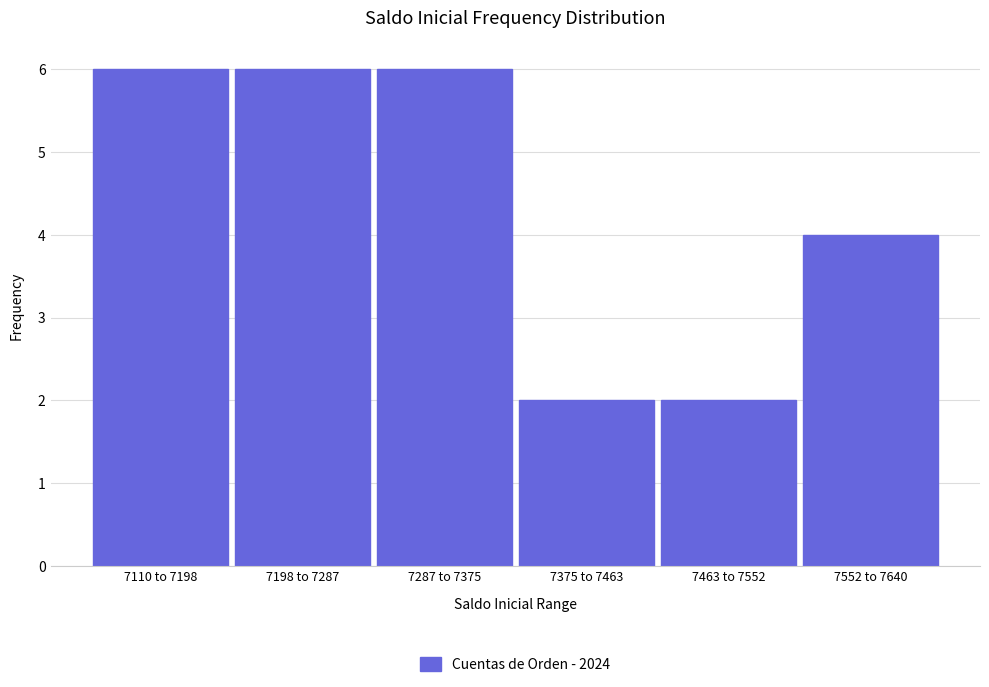

Reading left to right, what are all the values shown in this chart?

7110 to 7198=6	7198 to 7287=6	7287 to 7375=6	7375 to 7463=2	7463 to 7552=2	7552 to 7640=4